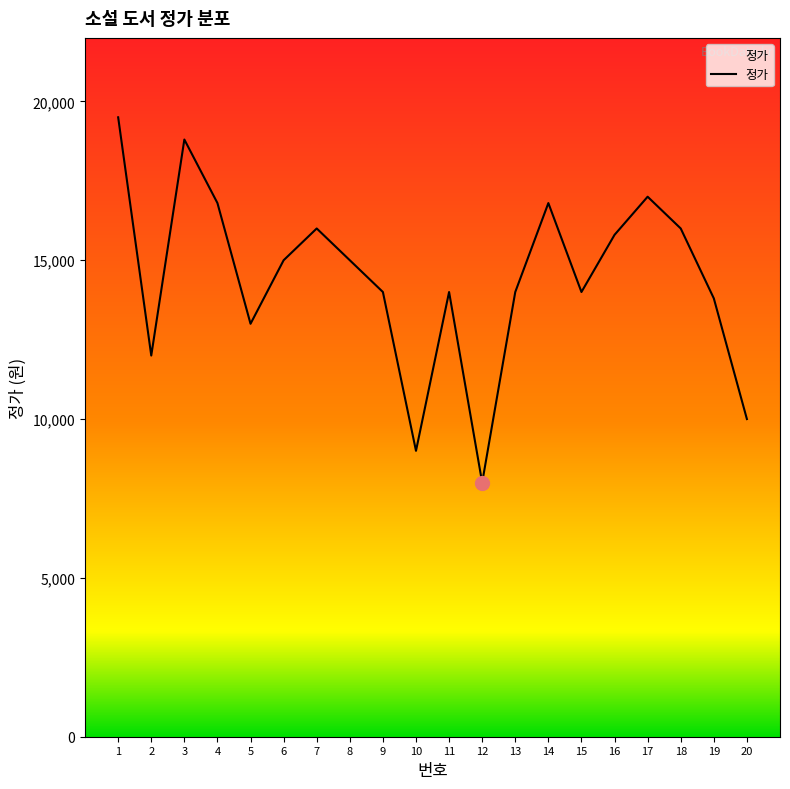

The value at 13 is 7844. True or false?

False